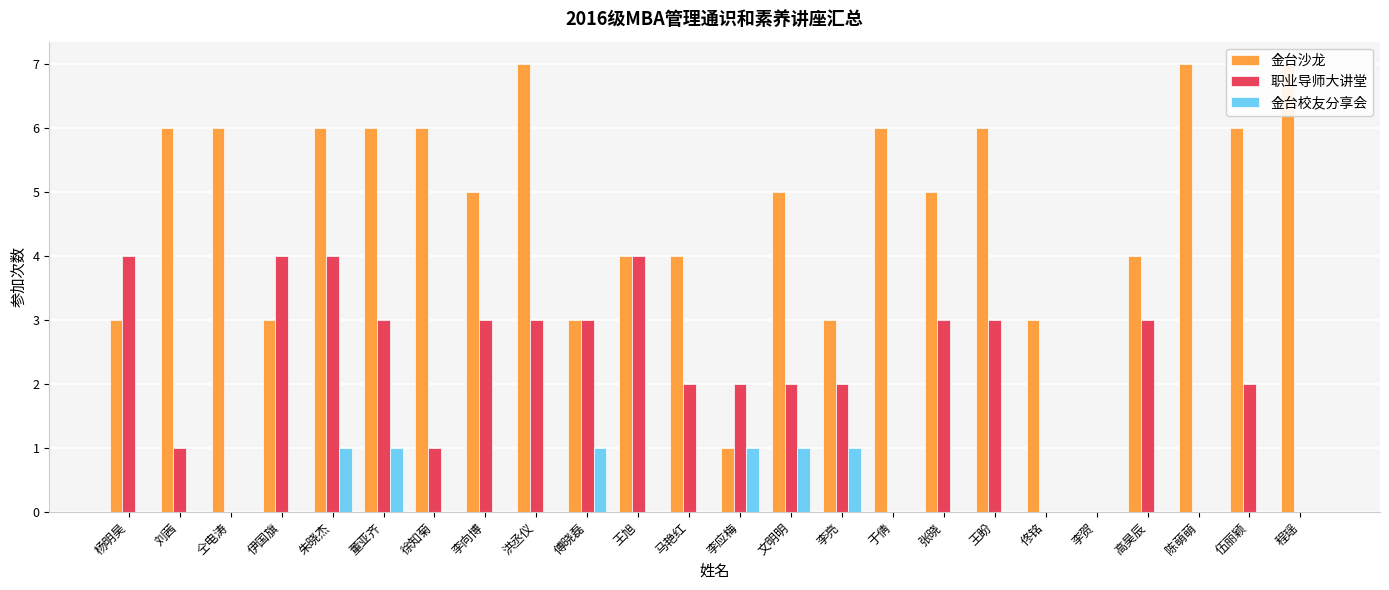

What position from the left is 李应梅?

13